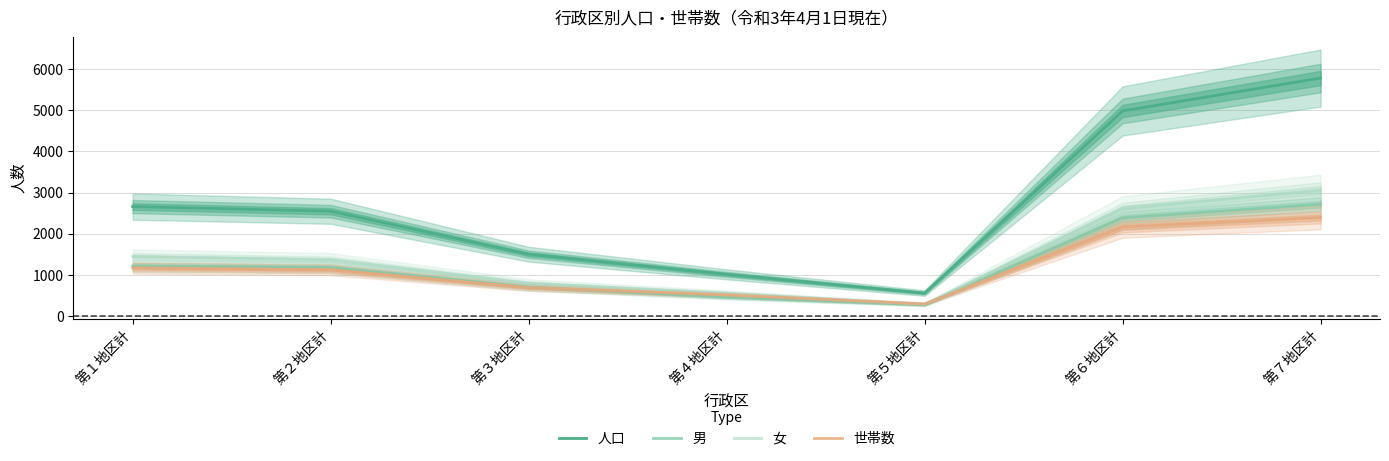

How many lines are shown in the chart?

4